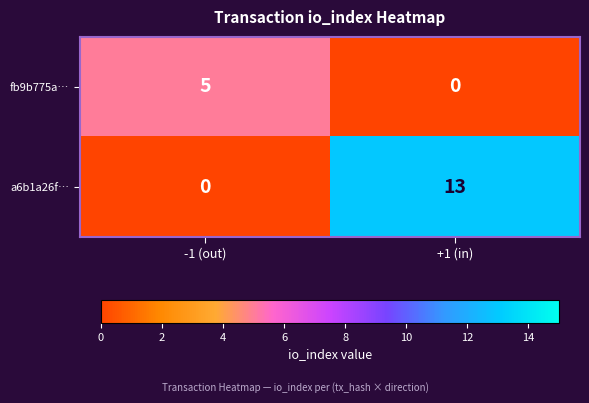

What is the sum of all a6b1a26f… values?

13